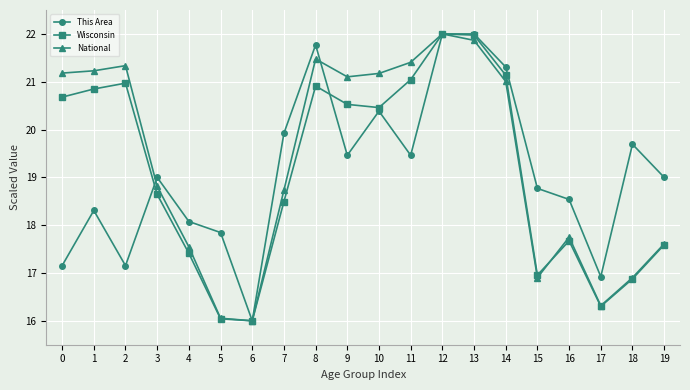

What is the difference between the highest and lowest values at 10?

0.8